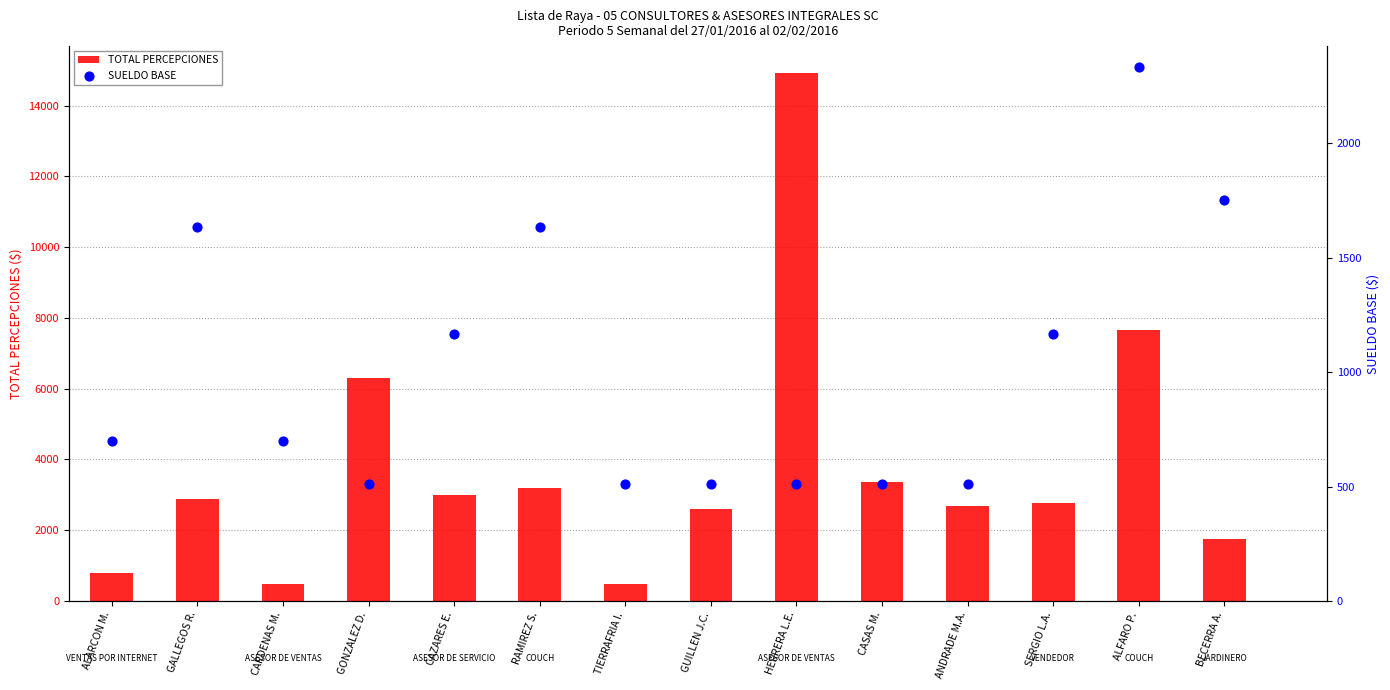

What are all the series names shown in the legend?

TOTAL PERCEPCIONES, SUELDO BASE